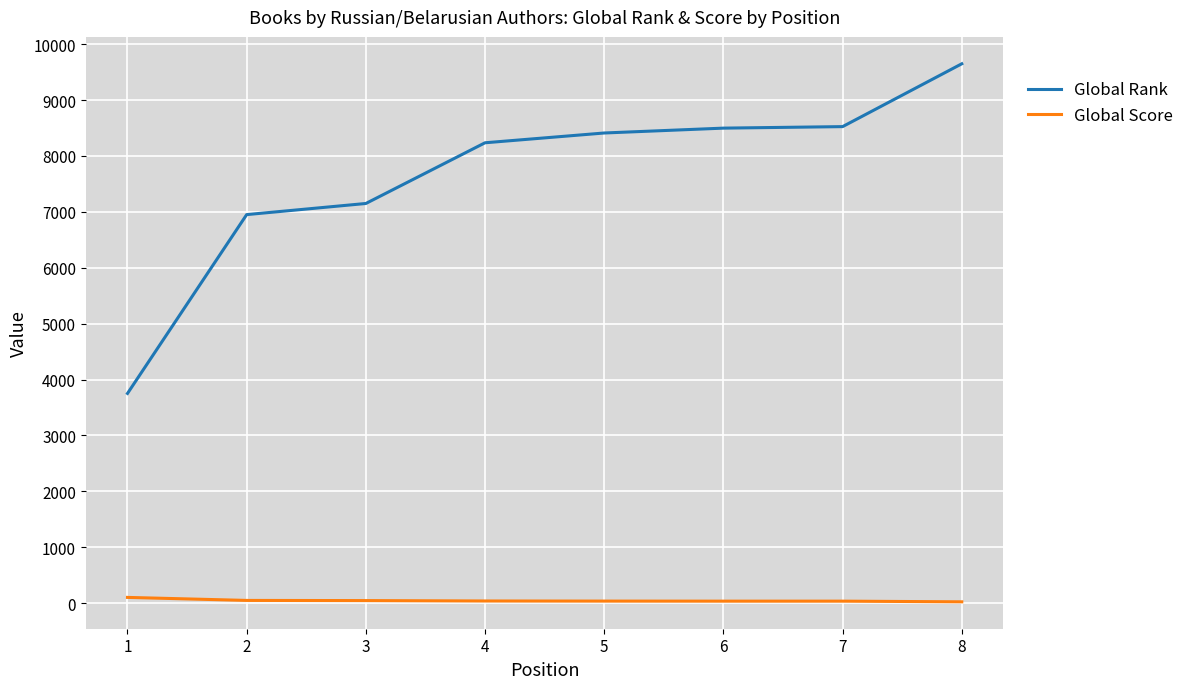

What is the difference between the second highest and second lowest values in the Global Rank series?

1574